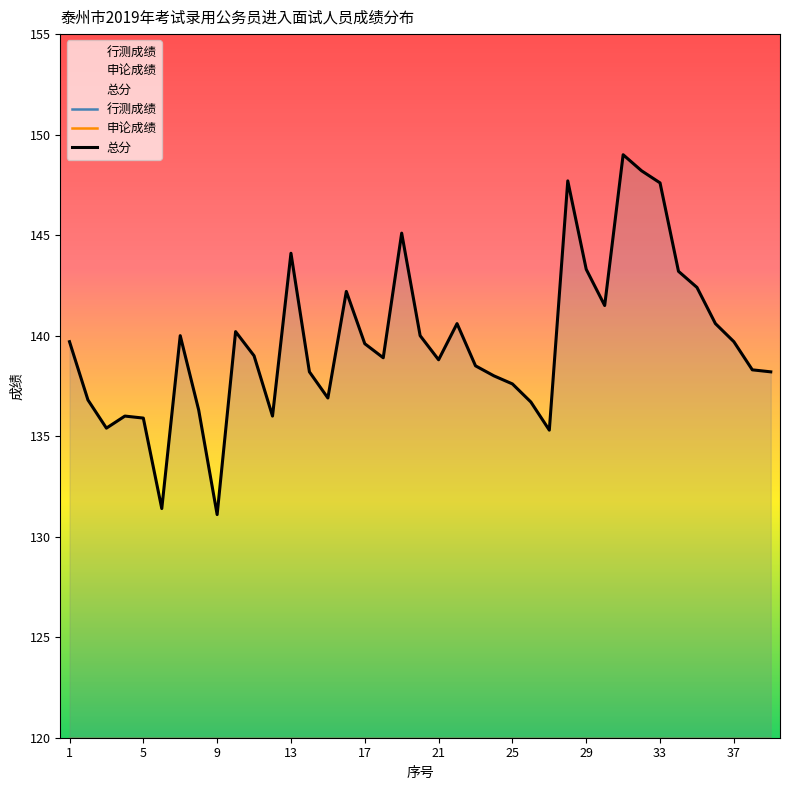

The 总分 series shows 135.9 at 5. True or false?

True